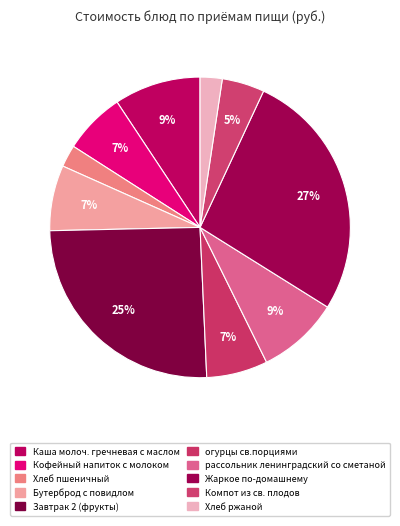

Which category has the smallest portion of the pie?

Хлеб пшеничный